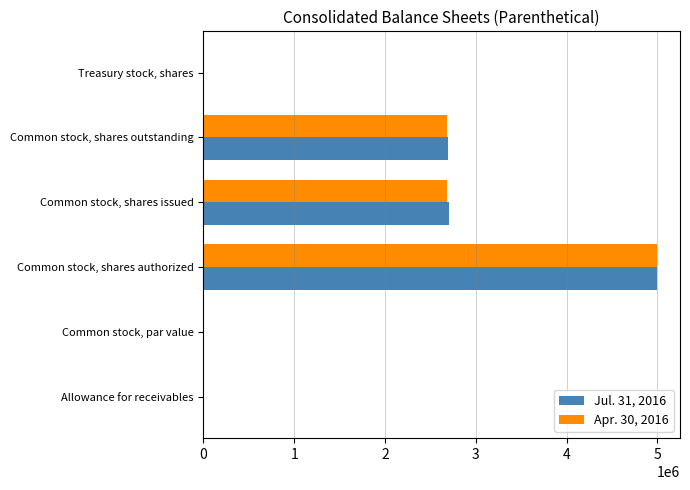

What is the highest value of the Jul. 31, 2016 series?

5000000.0